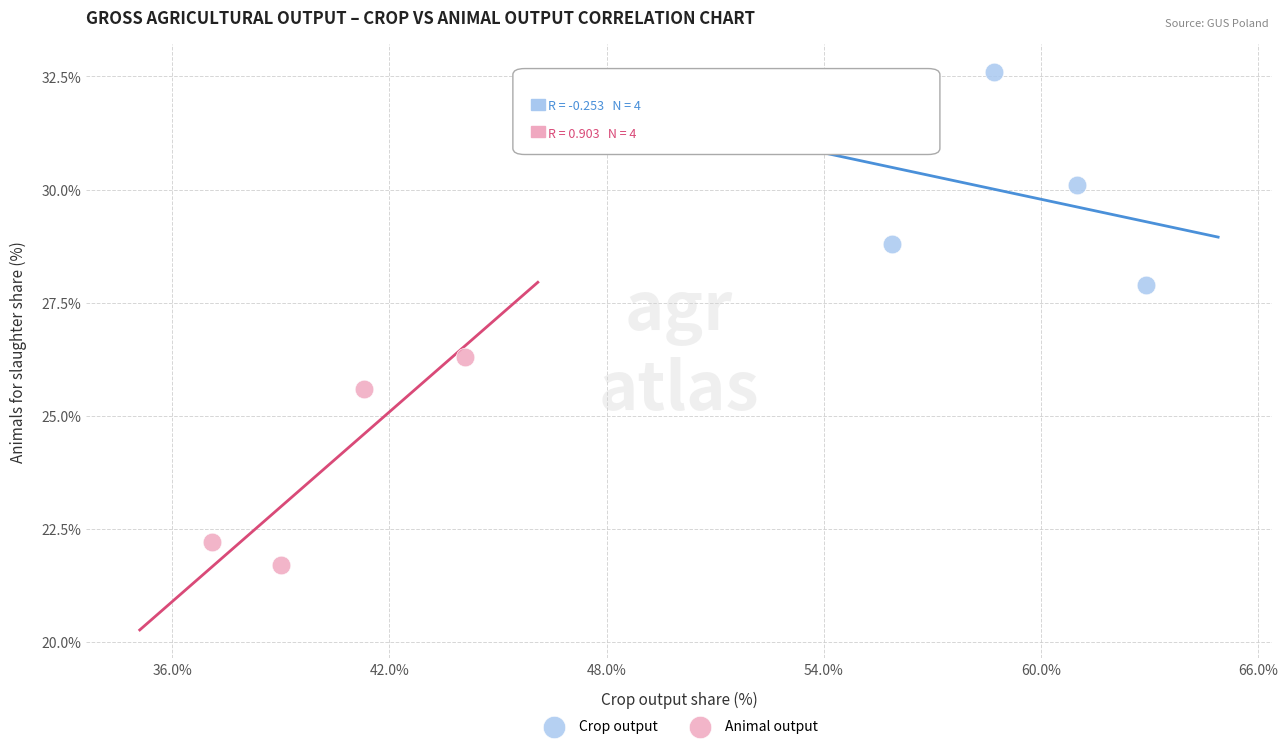

Which series contains the highest Y value?

Crop output